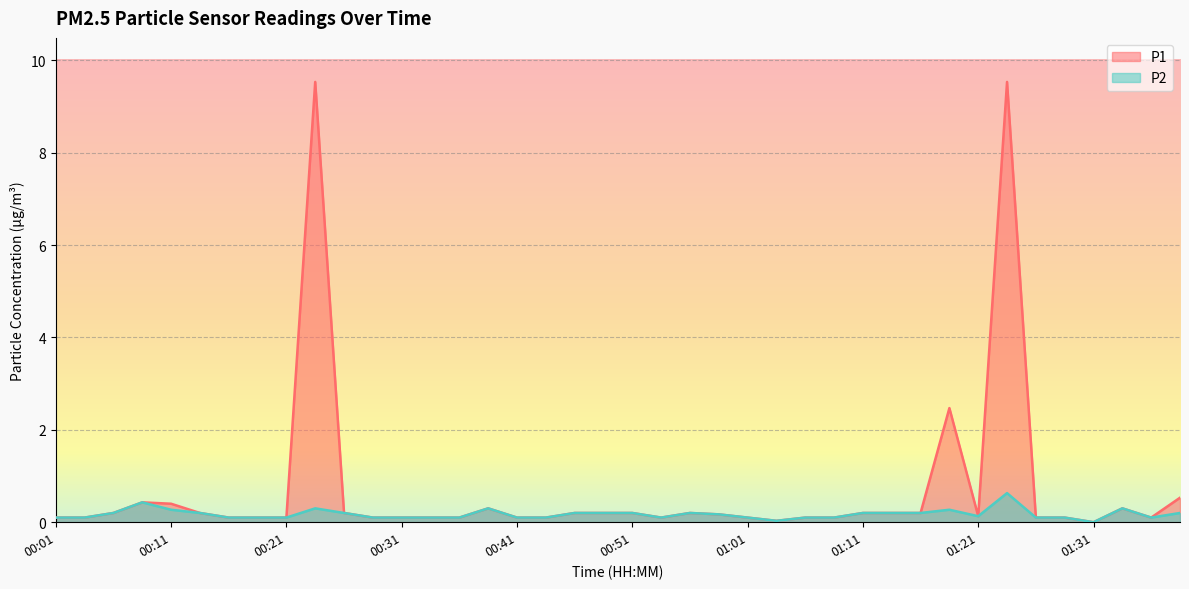

What is the difference between the second highest and minimum values in the P2 series?

0.4